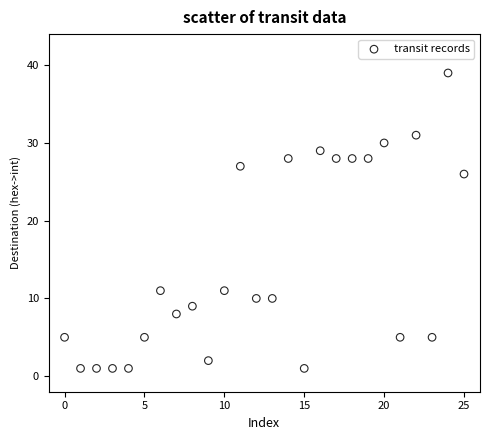

What is the range of Y values (max minus min)?

38